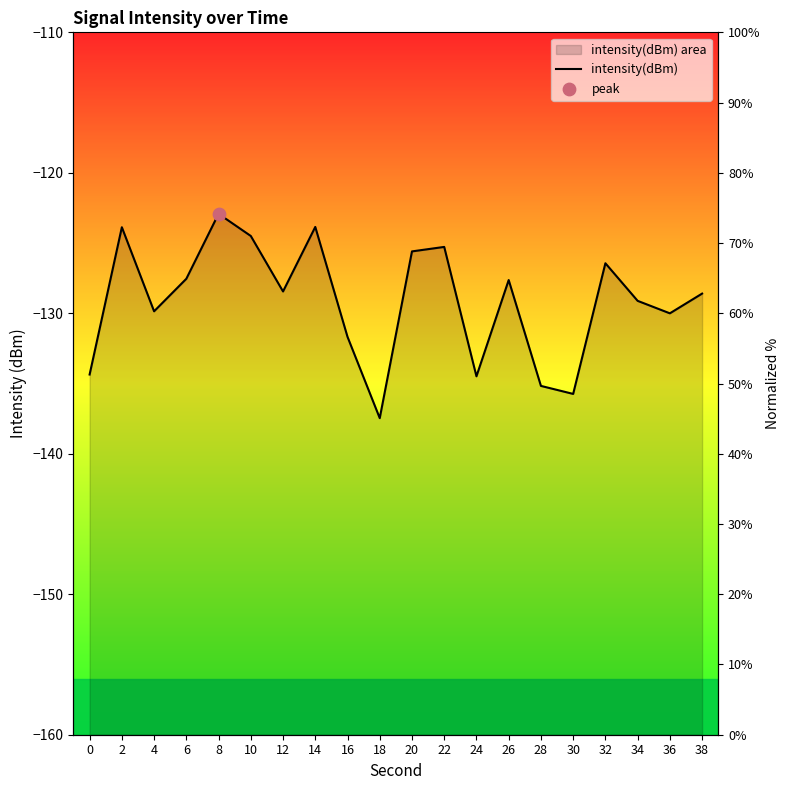

Which has a higher value, 28 or 12?

12